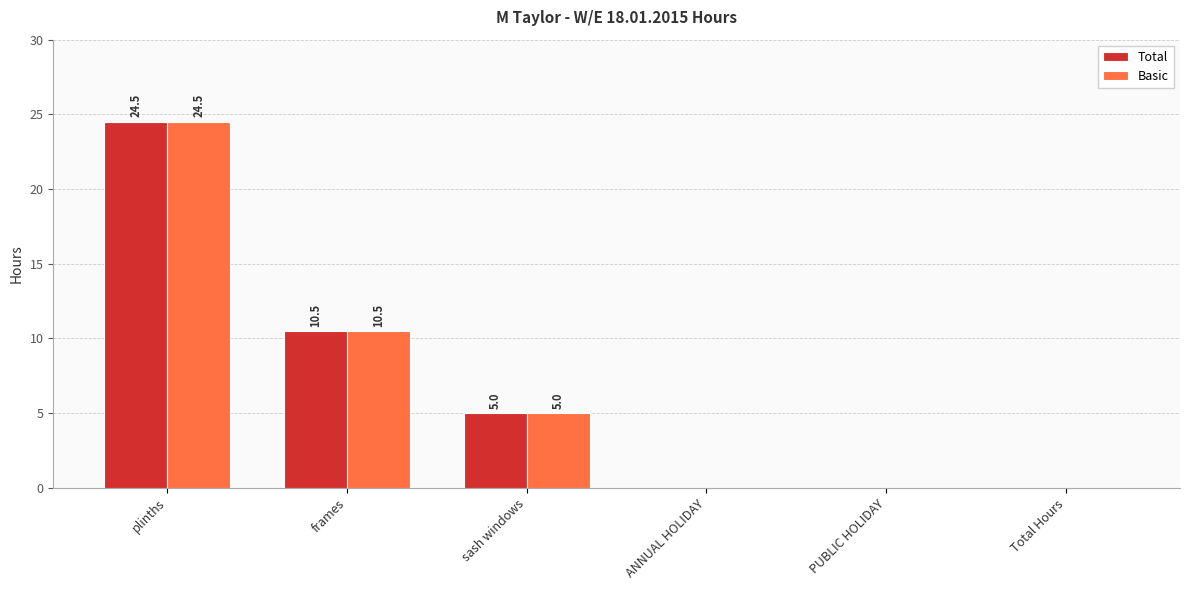

What is the greatest value displayed?

24.5